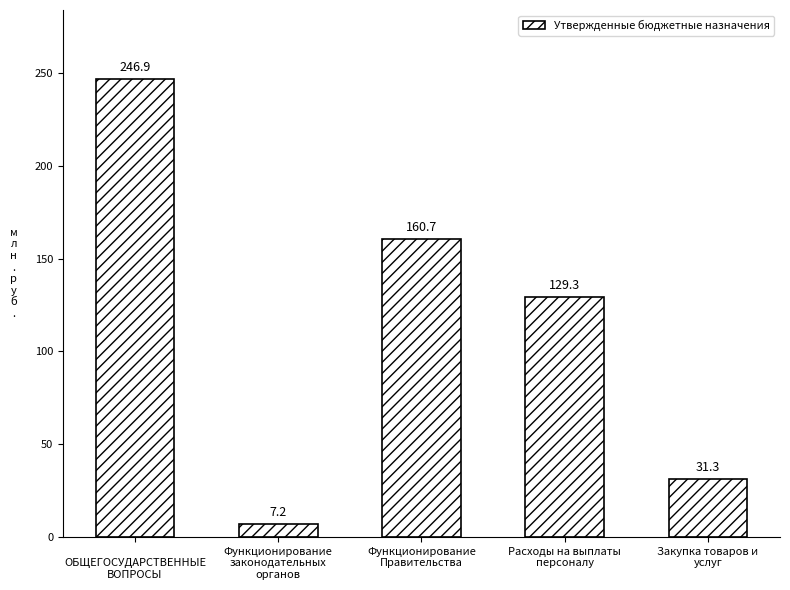

Reading left to right, list all the values displayed in this chart.

246.9	7.2	160.7	129.3	31.3